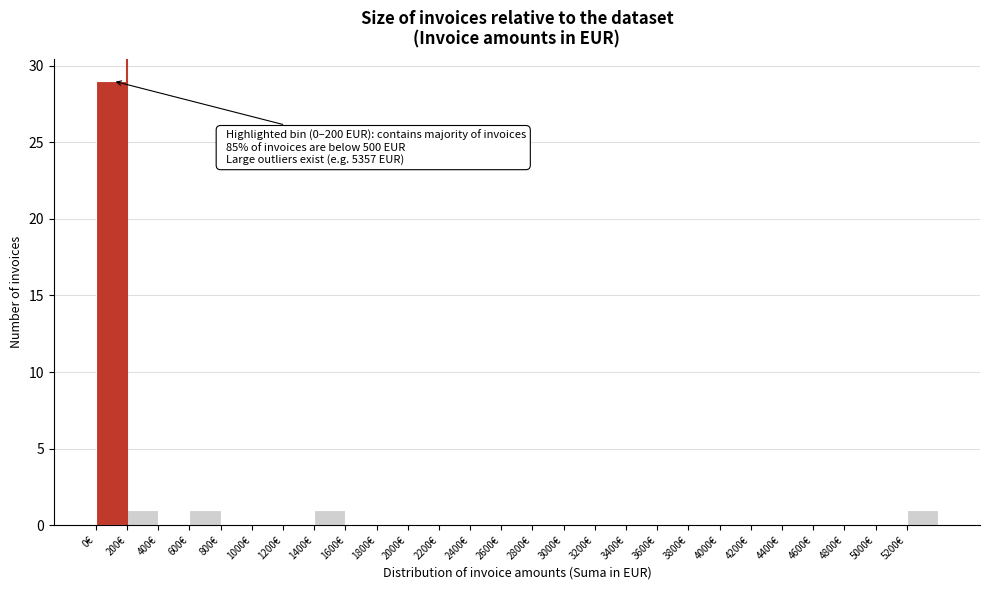

Which range on the x-axis has the tallest bar?

0 to 200